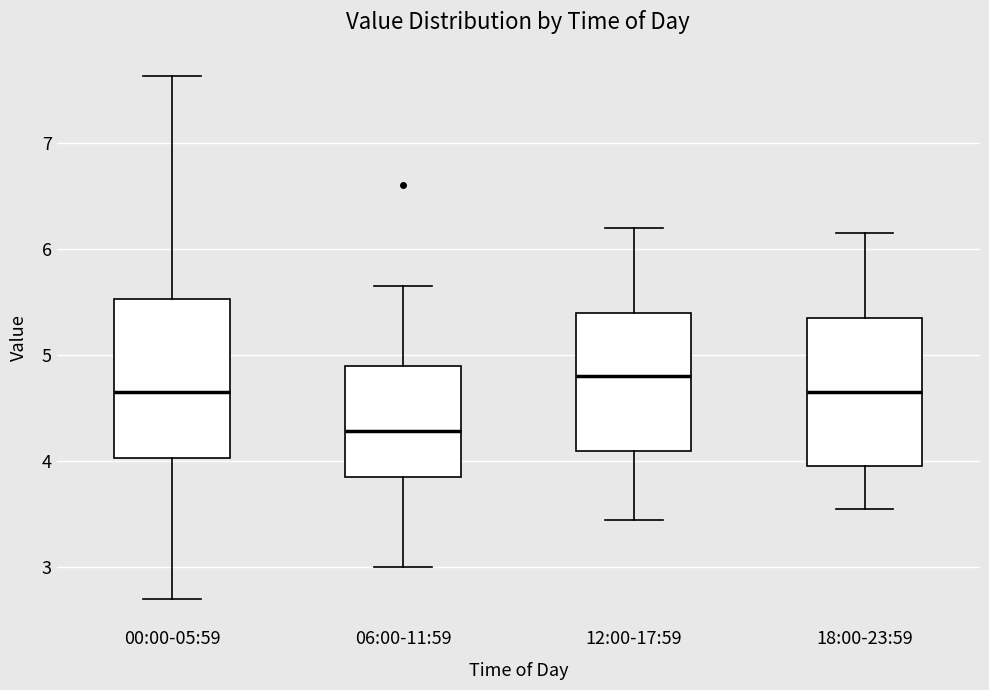

Reading left to right, read every box against the y-axis: the position of its median line, the range the box covers, and the ends of its whiskers. The values are not printed on the chart, so give them approximately, as read against the axis.

00:00-05:59: median 4.7, box 4.0 to 5.5, whiskers 2.7 to 7.6
06:00-11:59: median 4.3, box 3.9 to 4.9, whiskers 3.0 to 5.7
12:00-17:59: median 4.8, box 4.1 to 5.4, whiskers 3.5 to 6.2
18:00-23:59: median 4.7, box 4.0 to 5.4, whiskers 3.6 to 6.2